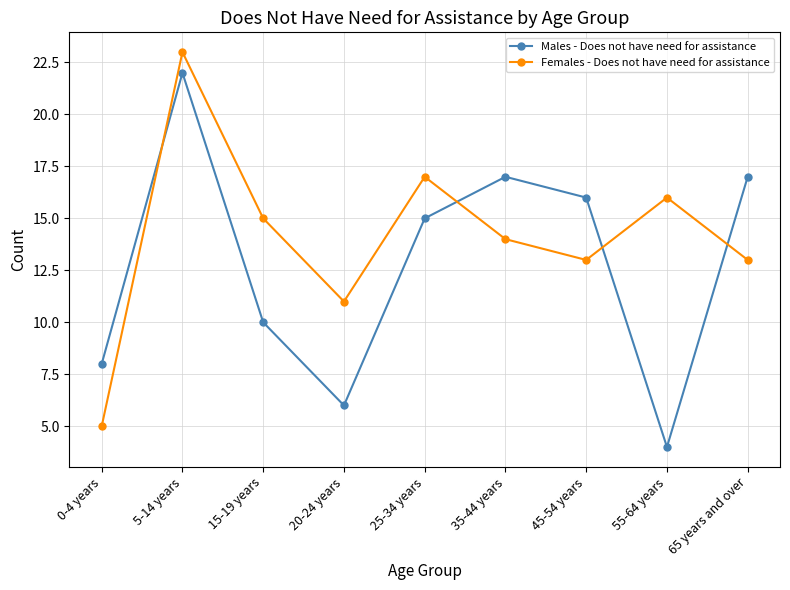

What are all the series names shown in the legend?

Males - Does not have need for assistance, Females - Does not have need for assistance